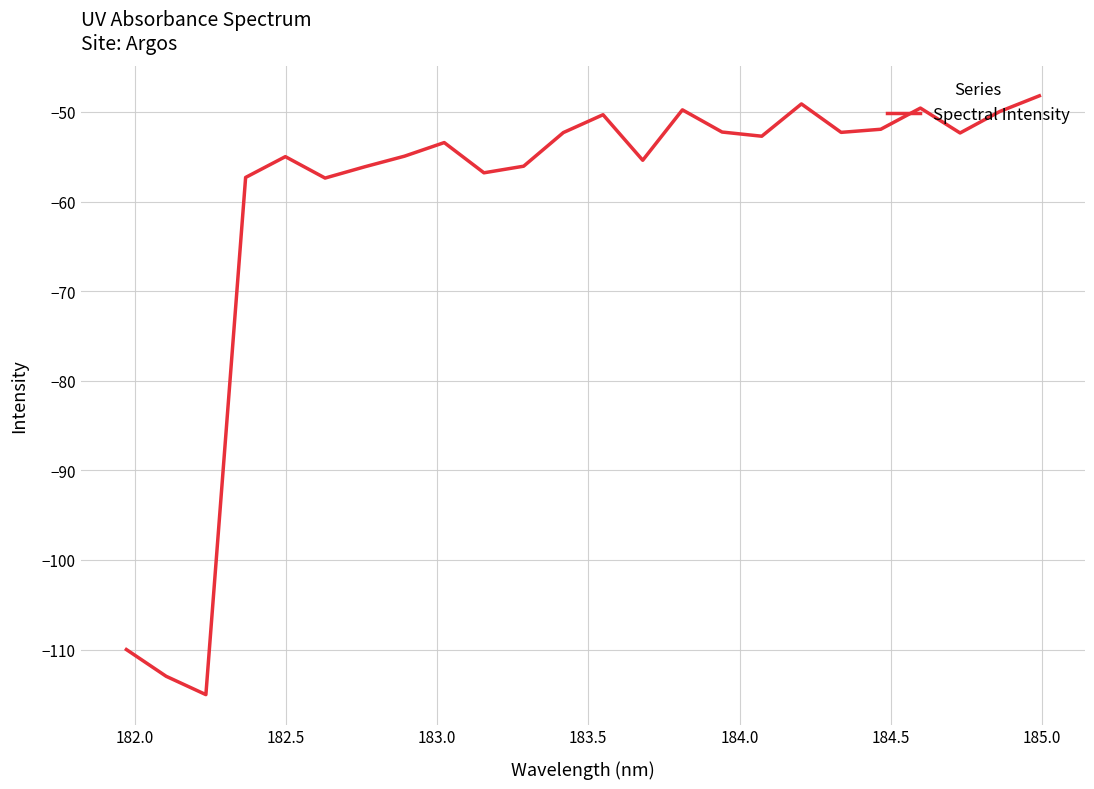

Does the chart have visible grid lines?

Yes